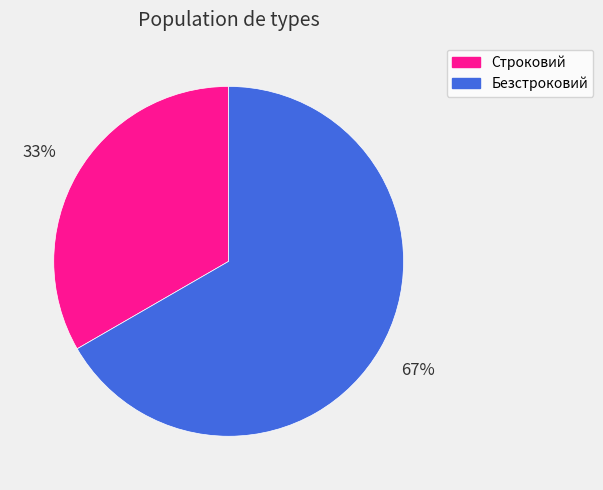

Does any single category account for the majority?

Yes